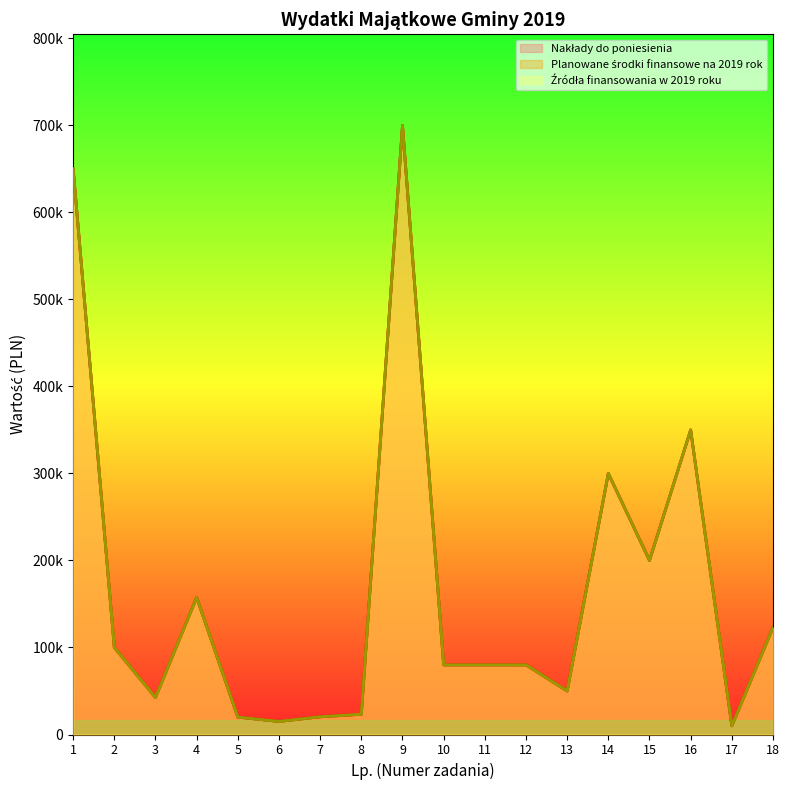

Which category has the lowest value in the Źródła finansowania w 2019 roku series?

17